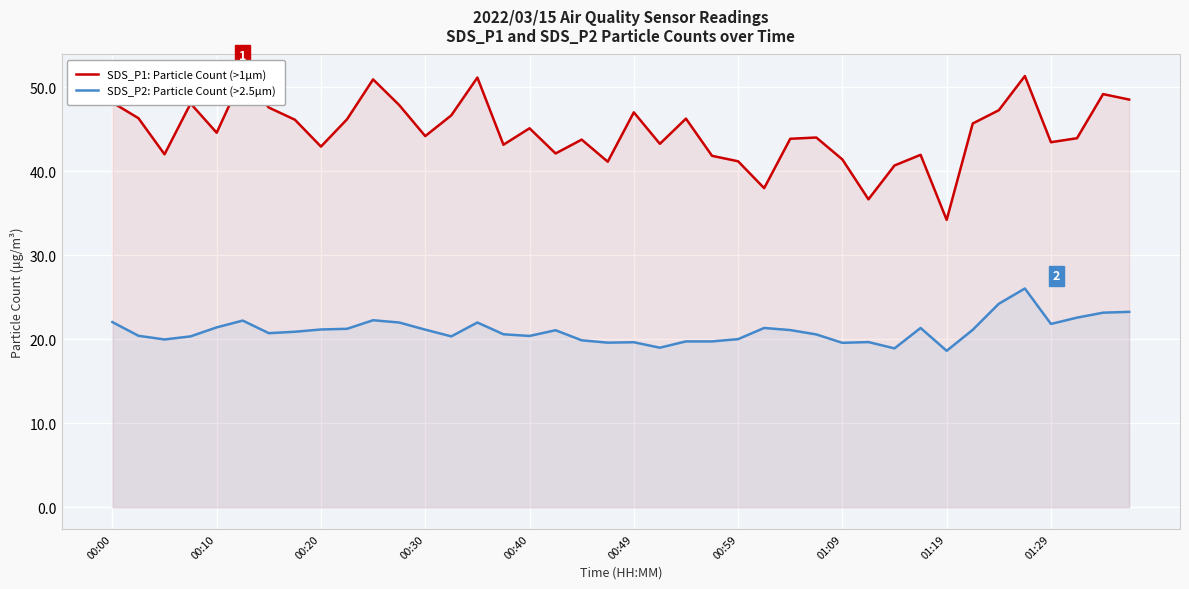

Where is SDS_P2: Particle Count (>2.5μm) nearest to the value 22?

11